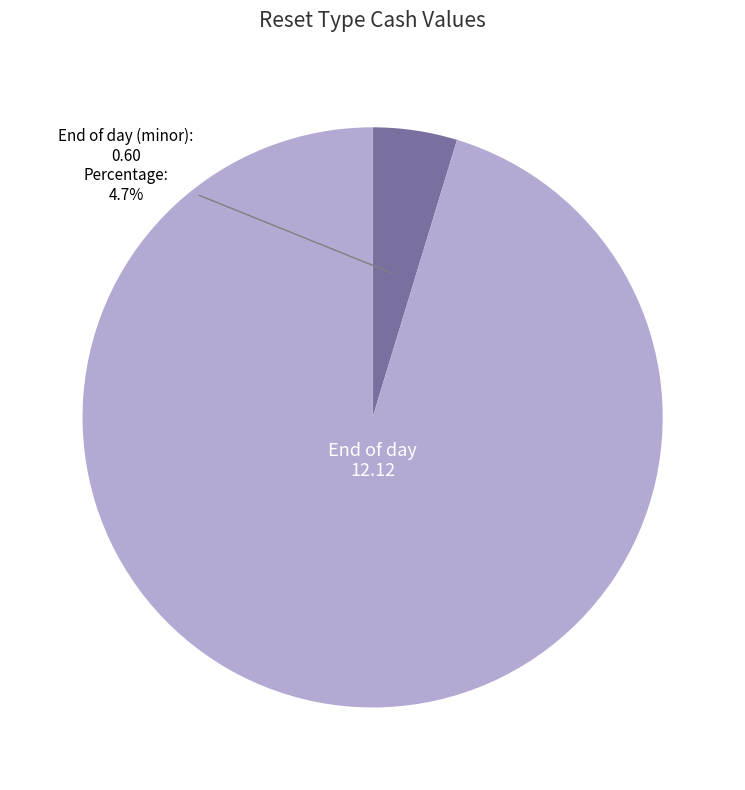

Is there a majority slice in this chart?

Yes